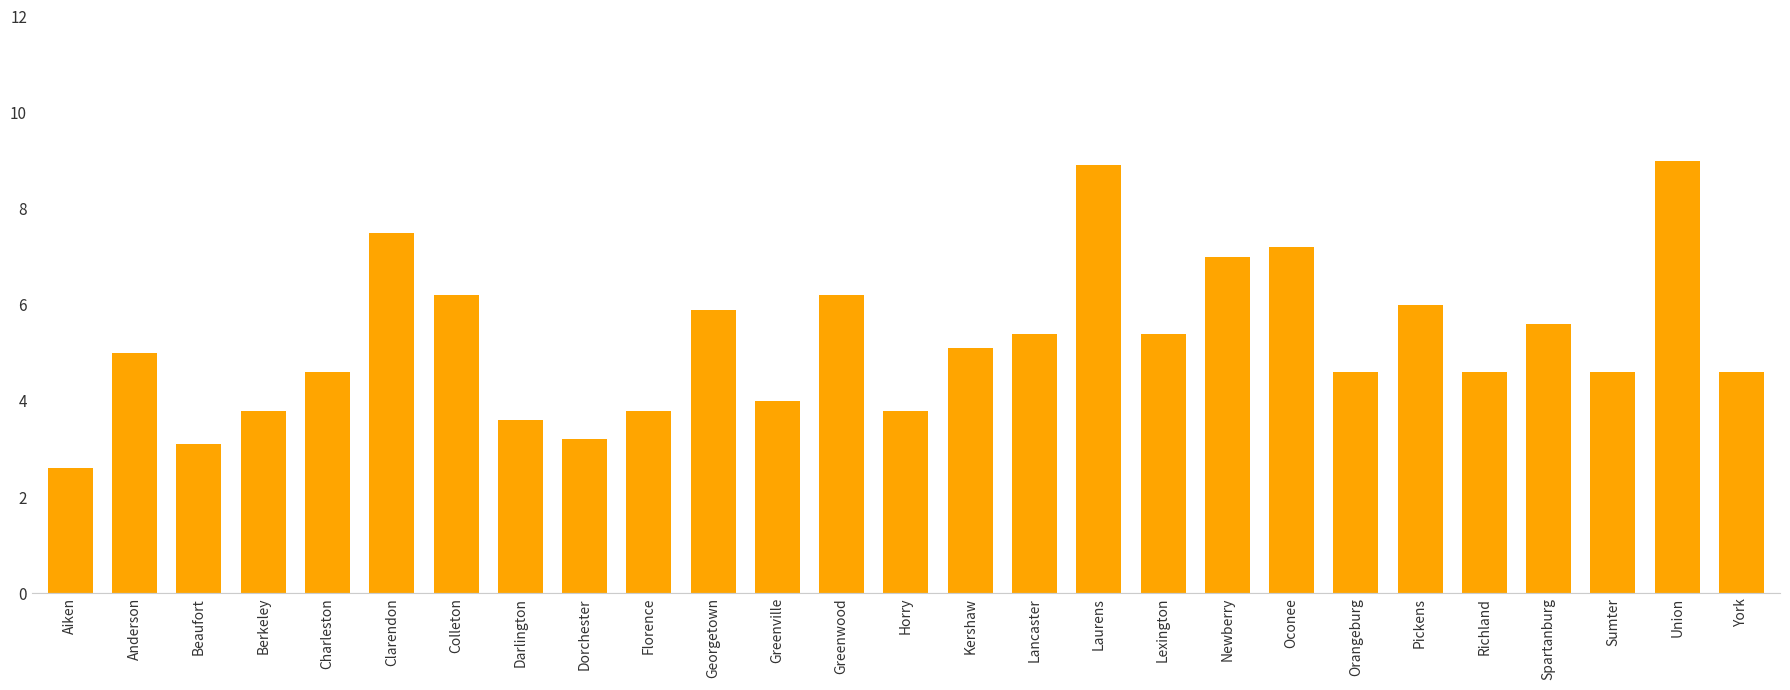

What is the change in value from Anderson to Pickens?

+1.0